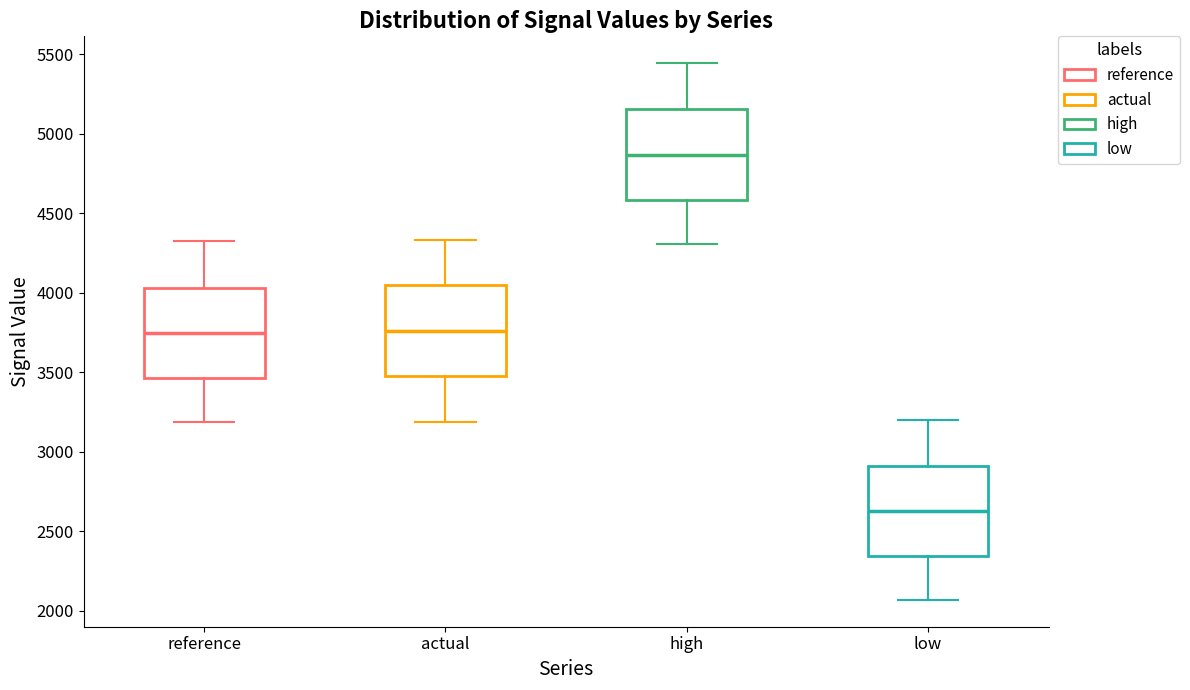

Where is the lower edge of the box for reference on the y-axis? The values are not printed on the chart, so give them approximately, as read against the axis.

3450